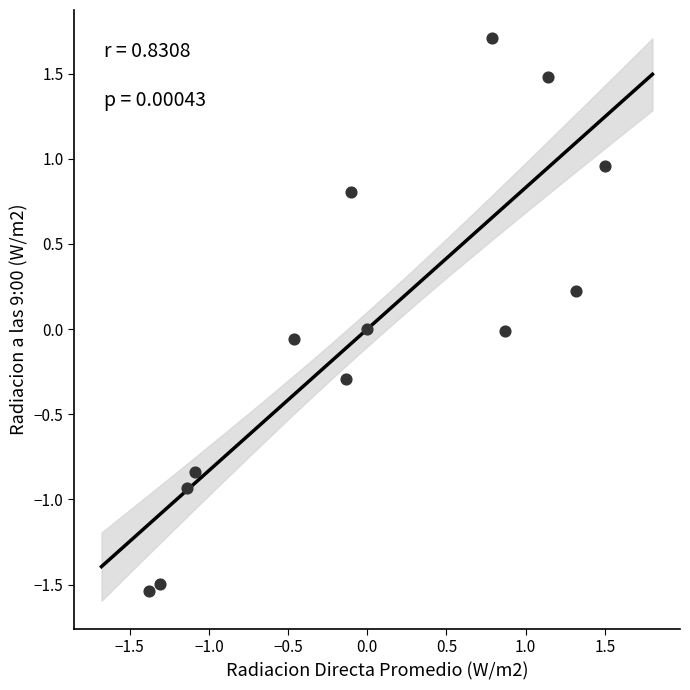

What is the range of Y values (max minus min)?

3.2